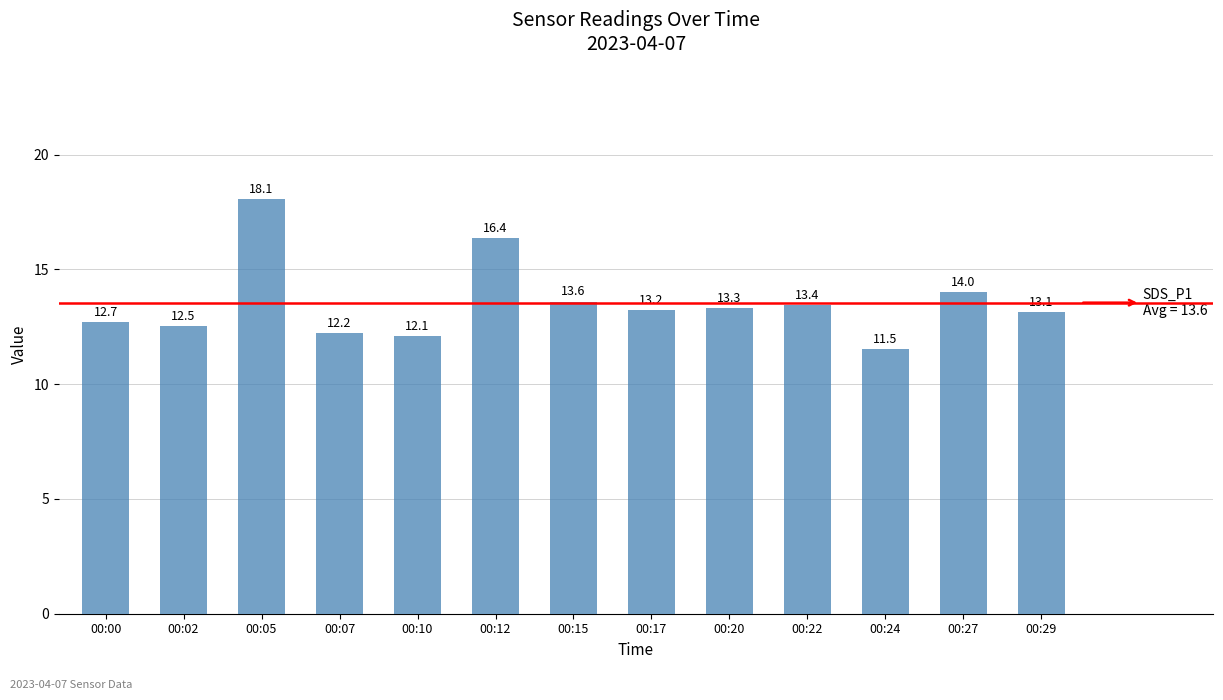

Rank the categories by value from highest to lowest.

00:05, 00:12, 00:27, 00:15, 00:22, 00:20, 00:17, 00:29, 00:00, 00:02, 00:07, 00:10, 00:24